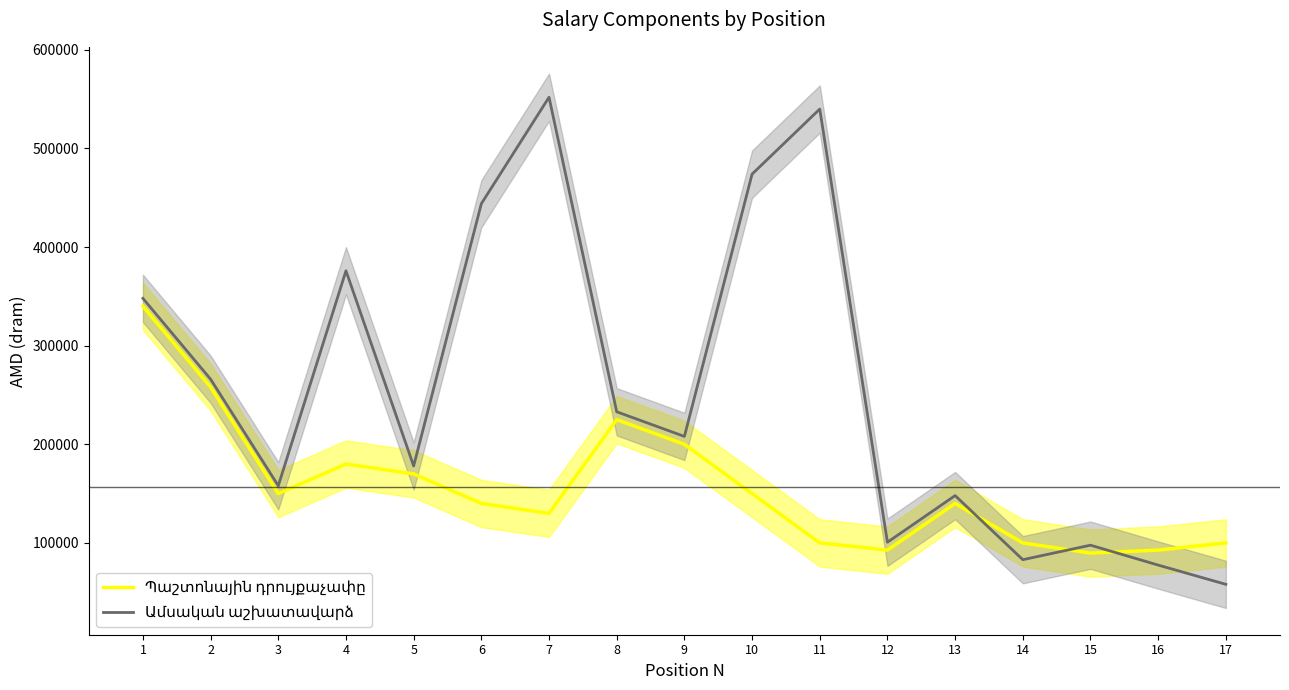

What is the difference between the maximum and minimum values in the Ամսական աշխատավարձ series?

494000